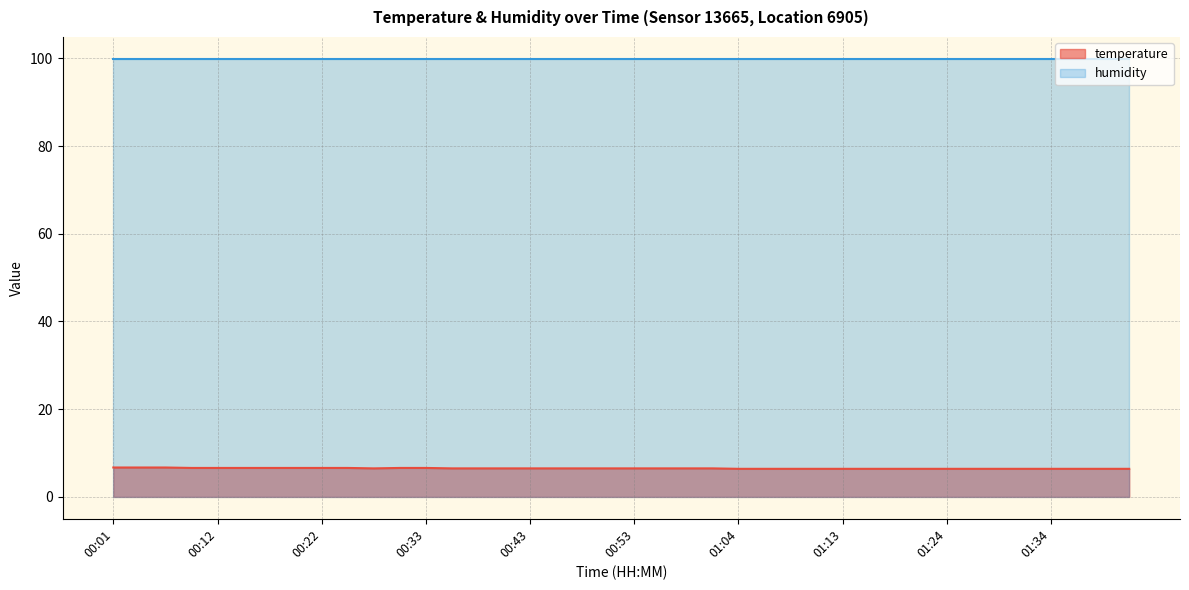

Reading right to left, transcribe all the data shown in this chart.

temperature line: 6.4	6.4	6.4	6.4	6.4	6.4	6.4	6.4	6.4	6.4	6.4	6.4	6.4	6.4	6.4	6.4	6.5	6.5	6.5	6.5	6.5	6.5	6.5	6.5	6.5	6.5	6.5	6.6	6.6	6.5	6.6	6.6	6.6	6.6	6.6	6.6	6.6	6.7	6.7	6.7
humidity line: 99.9	99.9	99.9	99.9	99.9	99.9	99.9	99.9	99.9	99.9	99.9	99.9	99.9	99.9	99.9	99.9	99.9	99.9	99.9	99.9	99.9	99.9	99.9	99.9	99.9	99.9	99.9	99.9	99.9	99.9	99.9	99.9	99.9	99.9	99.9	99.9	99.9	99.9	99.9	99.9